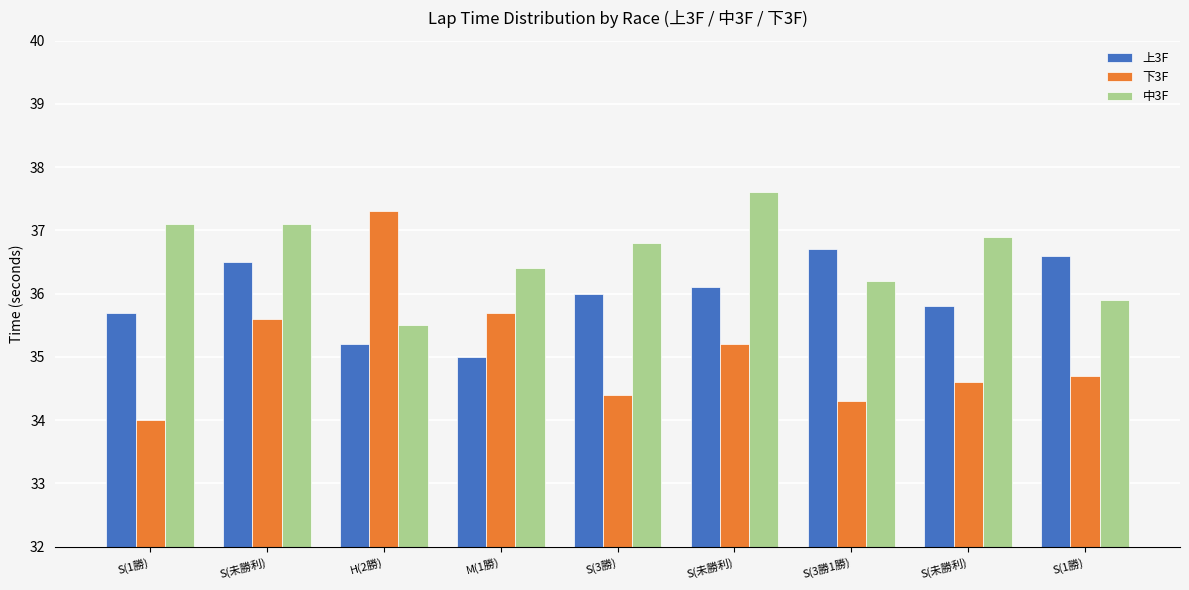

What is the total value across all series at S(1勝)?

106.8